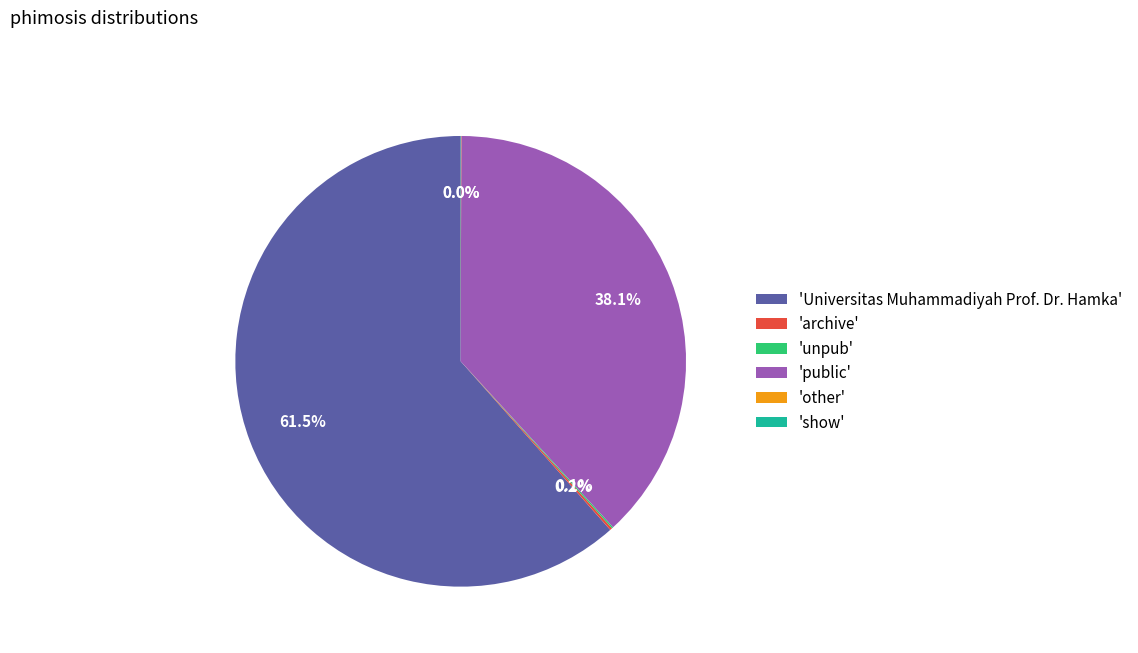

Does 'Universitas Muhammadiyah Prof. Dr. Hamka' represent more than half of the total?

Yes